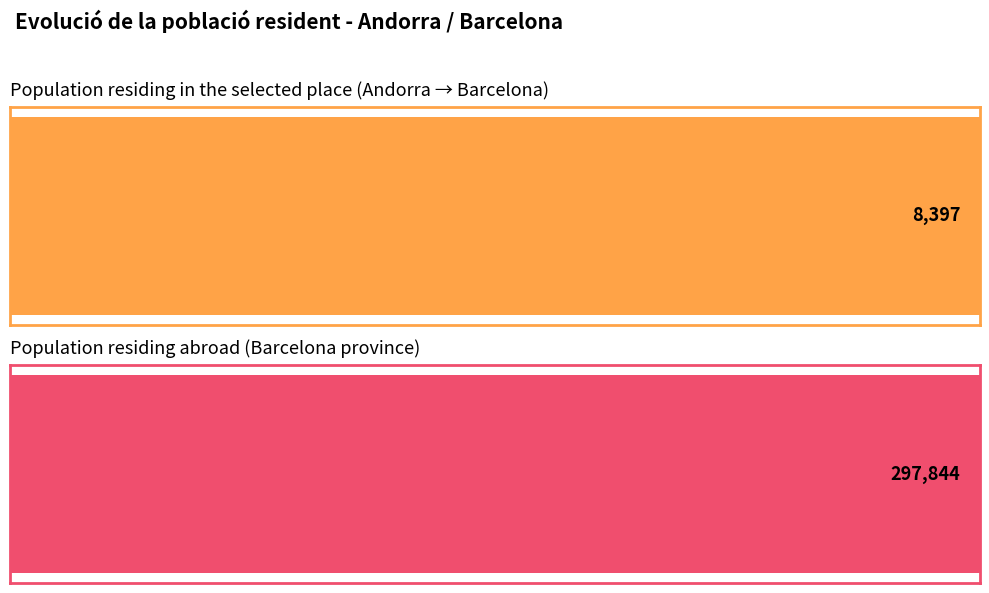

The value of Population residing abroad at 8 is 123.7. True or false?

False